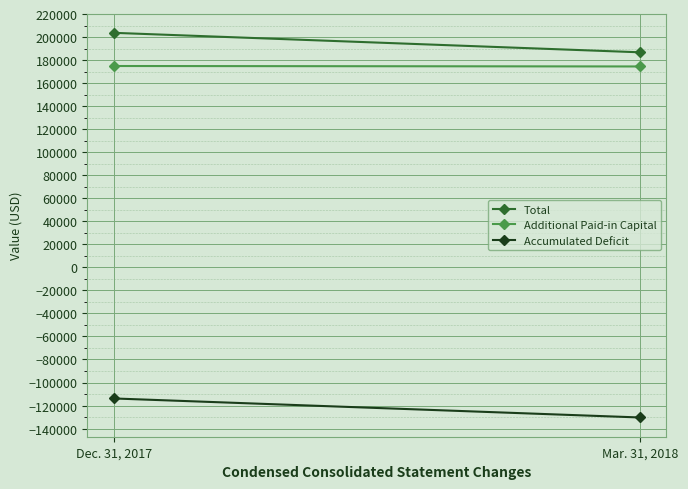

Between Dec. 31, 2017 and Mar. 31, 2018, which series saw the biggest shift?

Total